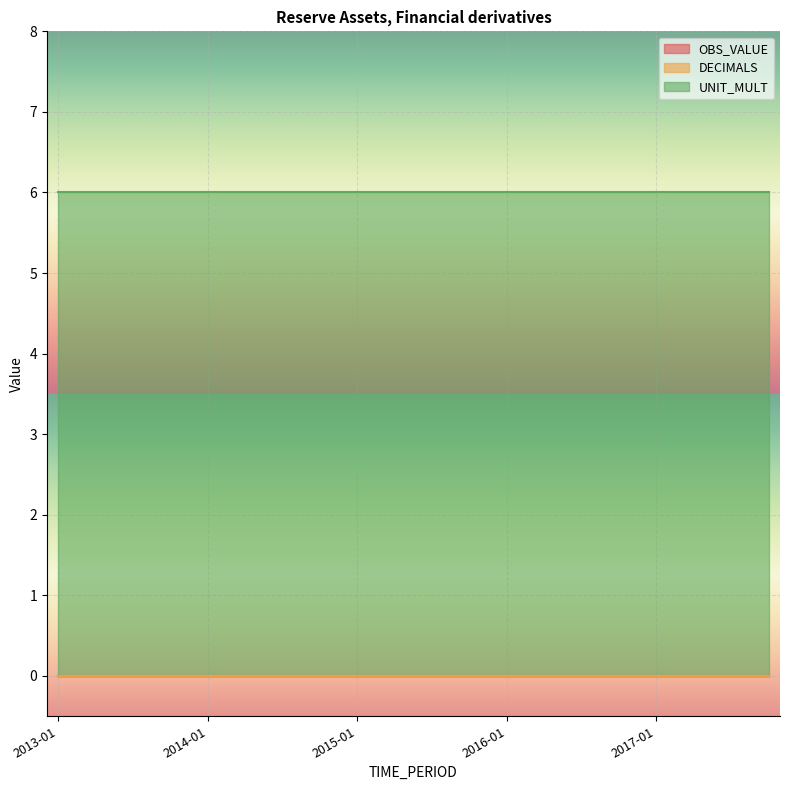

At 2017-01, list the series in order from smallest to largest.

OBS_VALUE, DECIMALS, UNIT_MULT